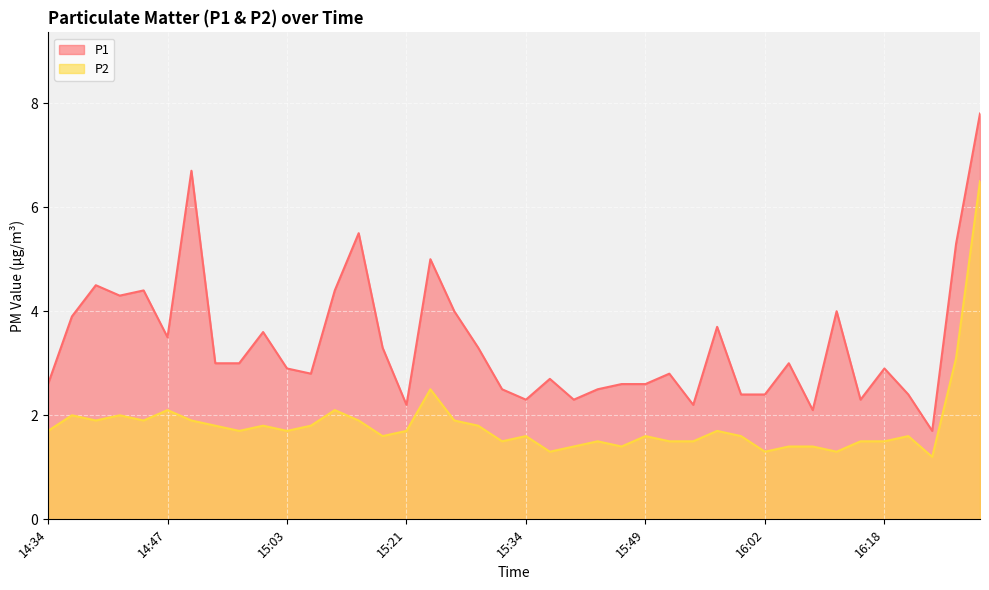

At how many categories does at least one series exceed 5?

4